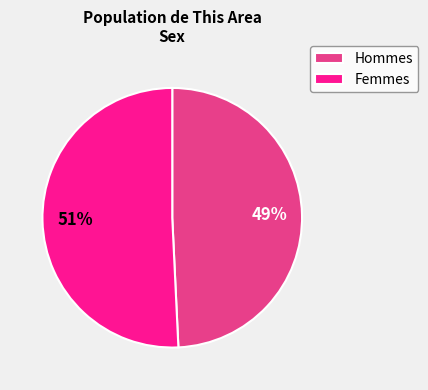

Approximately how many times larger is the value at Femmes compared to Hommes?

1.0